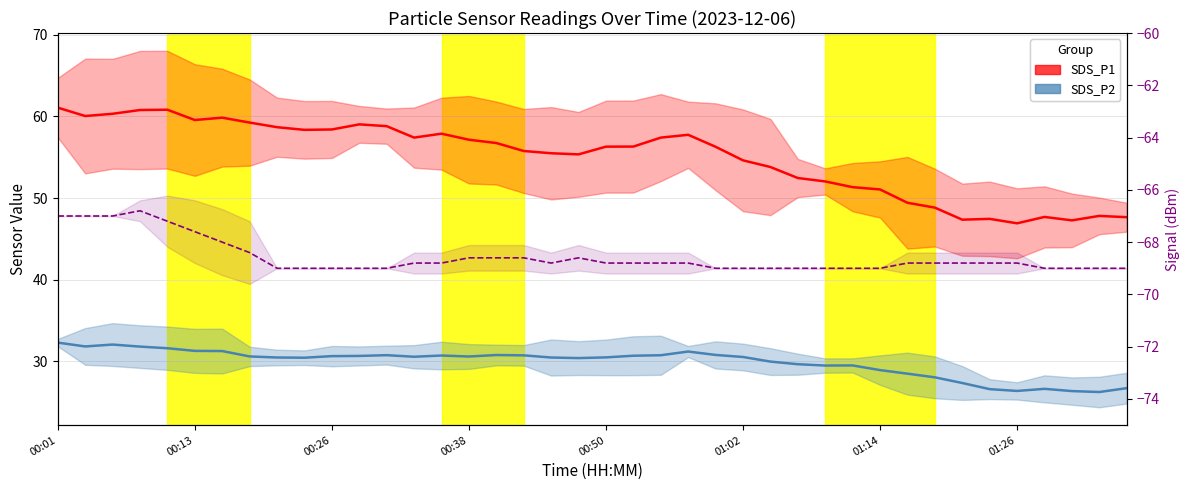

True or false: Signal and SDS_P2 intersect in this chart.

False